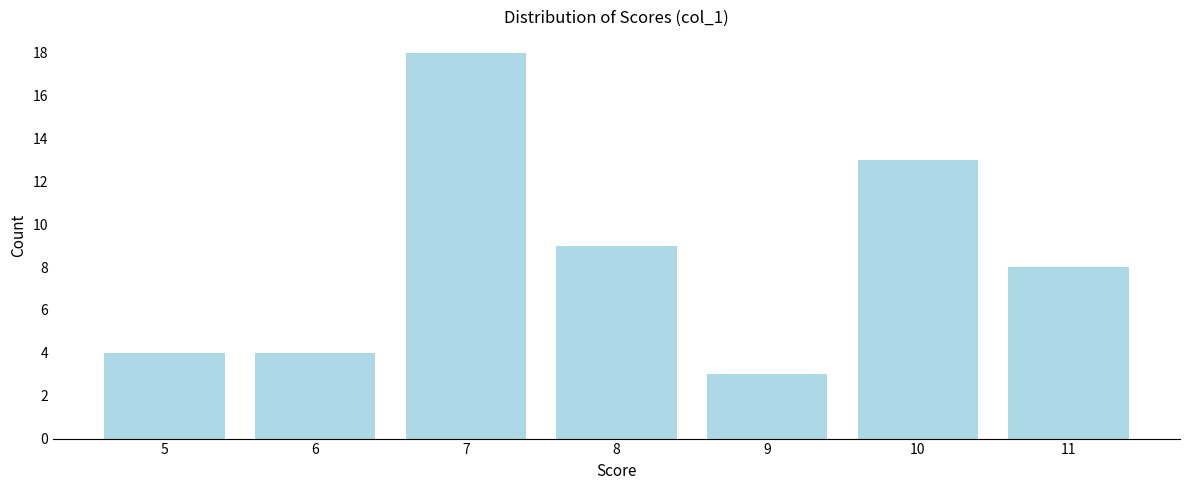

Reading right to left, what are all the values shown in this chart?

8	13	3	9	18	4	4